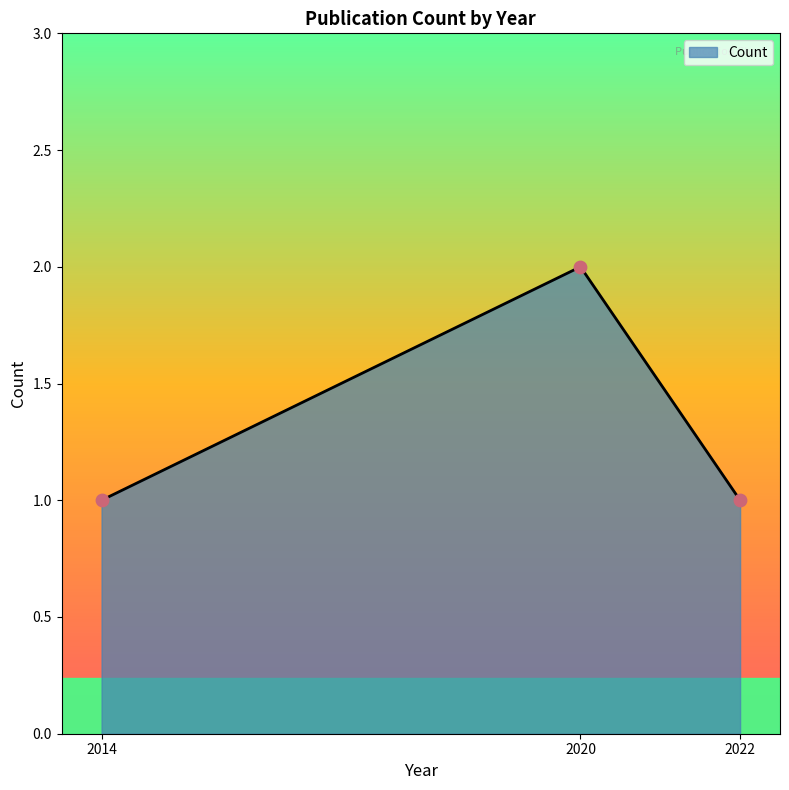

Between 2020 and 2022, which is larger?

2020